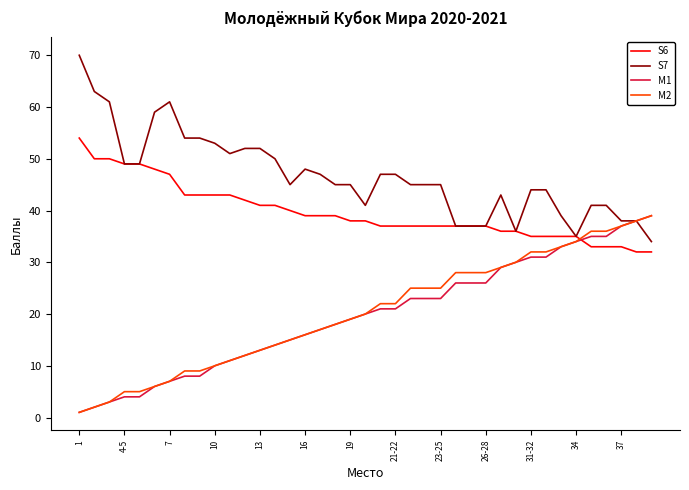

What are all the series names shown in the legend?

S6, S7, M1, M2